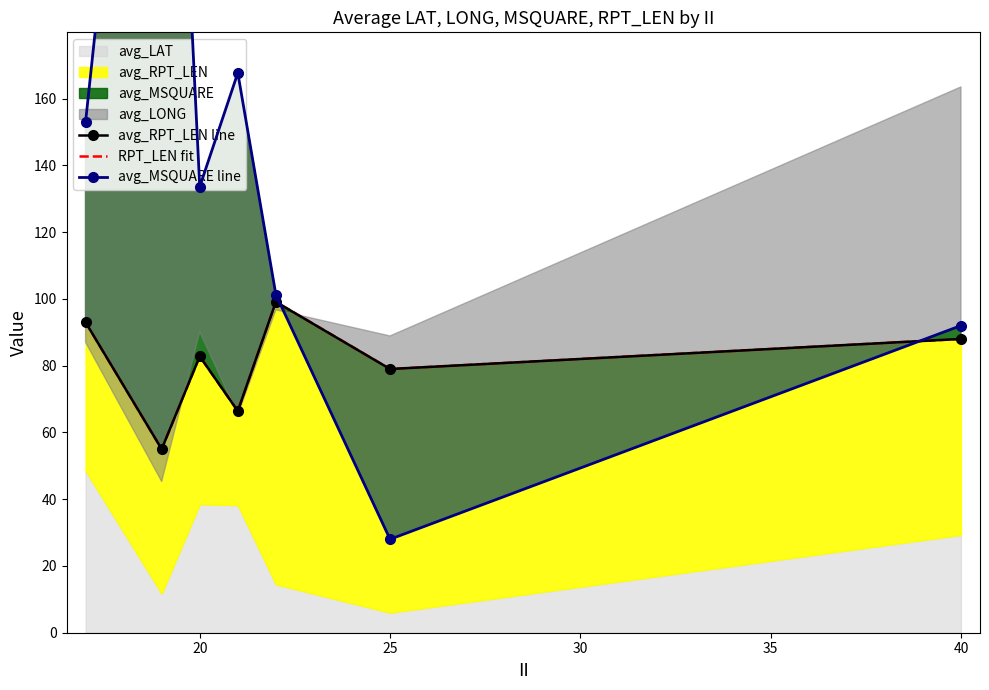

What is the average value of the RPT_LEN fit series?

80.5